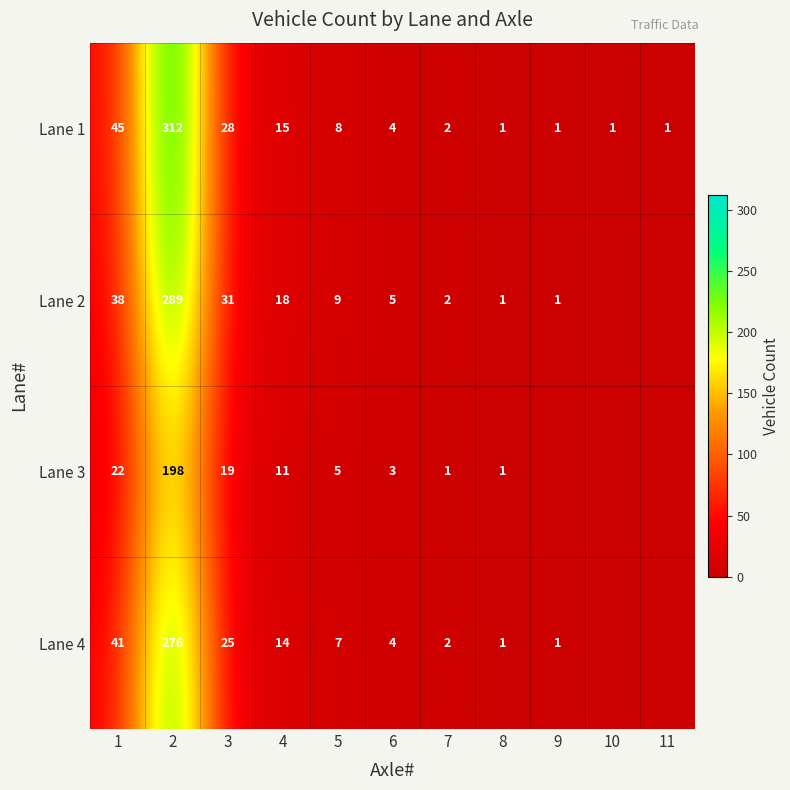

What is the difference between the maximum and minimum values in the Lane 1 series?

311